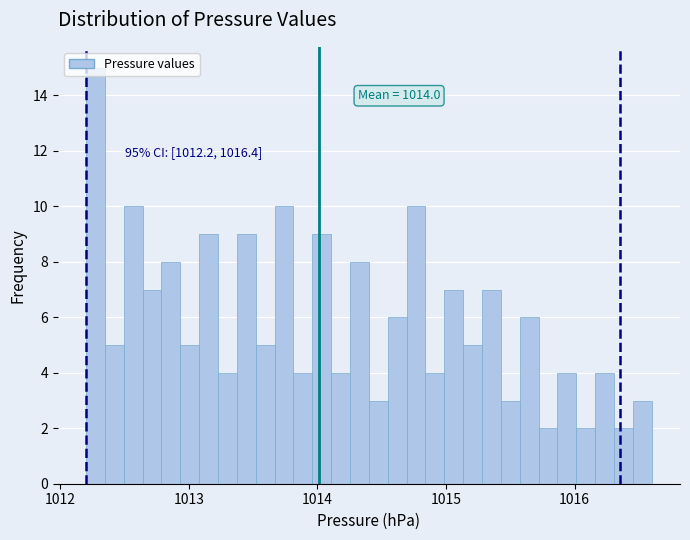

Read against the x-axis, roughly where is the centre of the tallest bar?

1012.3